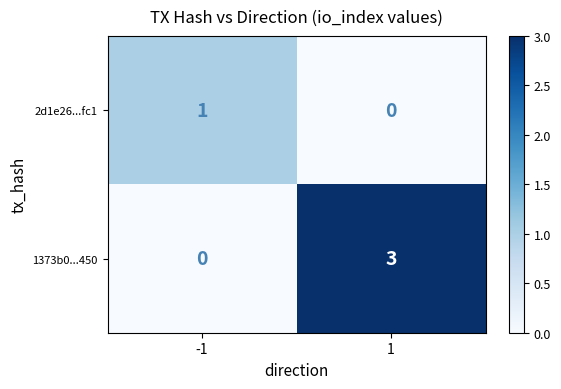

Rank the series by their average value, from highest to lowest.

1373b0...450, 2d1e26...fc1